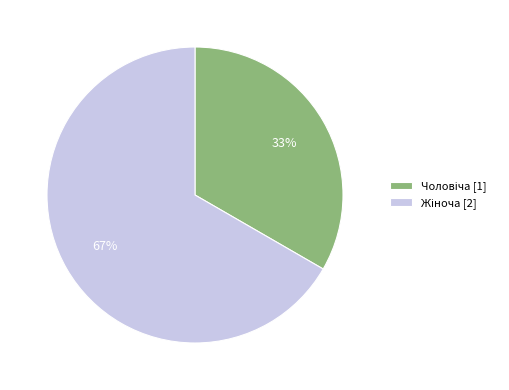

Is there a majority slice in this chart?

Yes